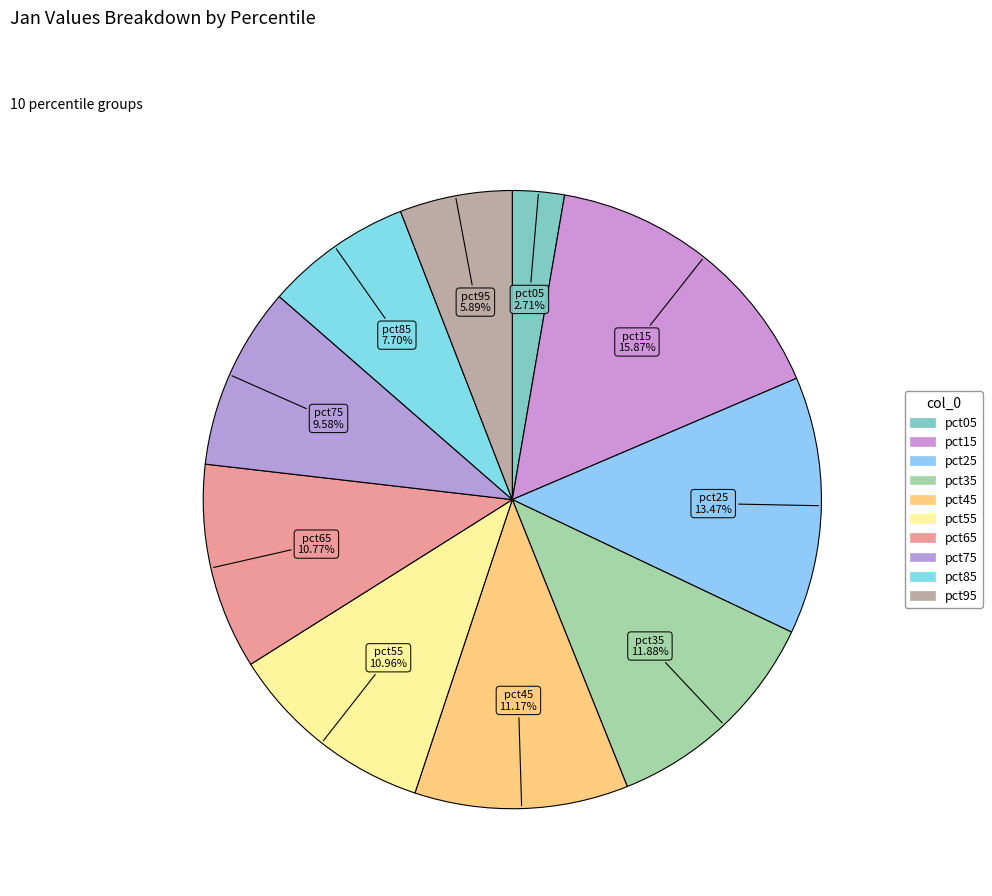

How many segments does this pie chart have?

10